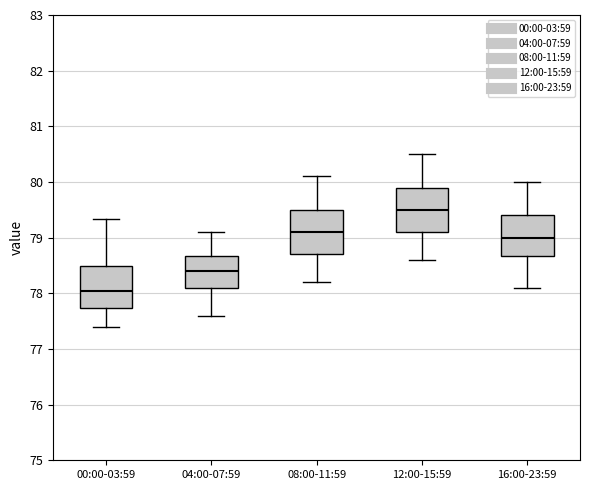

Reading left to right, transcribe this box plot: for each box, give where its median line is, the range the box spans, and where its two whiskers end, as read against the y-axis. The values are not printed on the chart, so give them approximately, as read against the axis.

00:00-03:59: median 78.1, box 77.7 to 78.5, whiskers 77.4 to 79.3
04:00-07:59: median 78.4, box 78.1 to 78.7, whiskers 77.6 to 79.1
08:00-11:59: median 79.1, box 78.7 to 79.5, whiskers 78.2 to 80.1
12:00-15:59: median 79.5, box 79.1 to 79.9, whiskers 78.6 to 80.5
16:00-23:59: median 79.0, box 78.7 to 79.4, whiskers 78.1 to 80.0